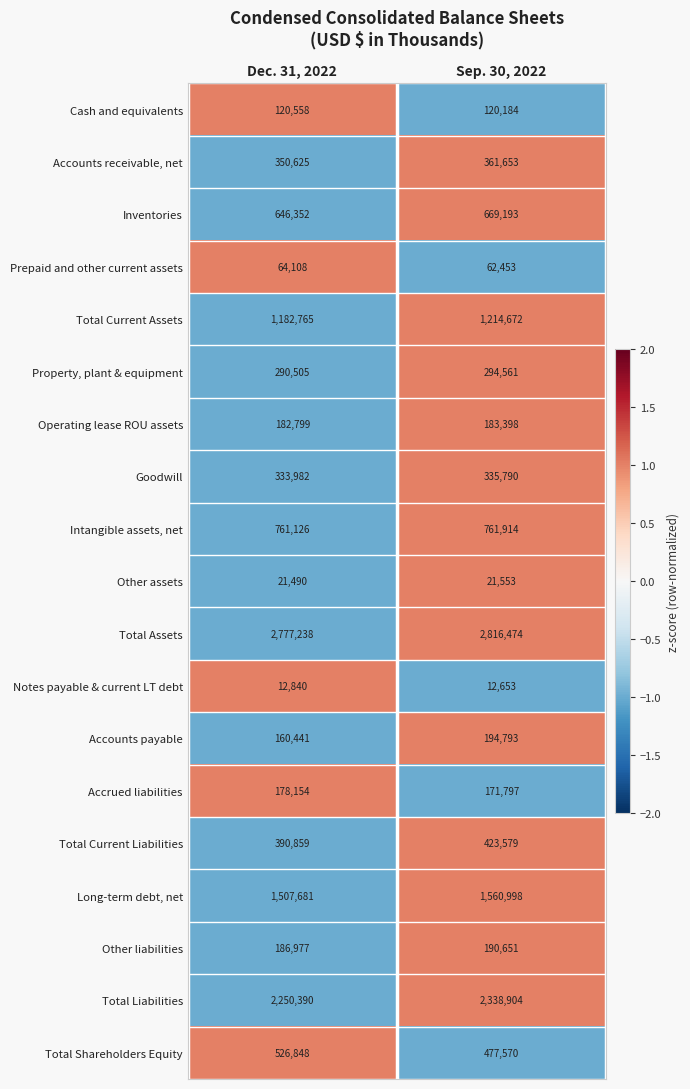

What is the minimum value for Other assets?

21490